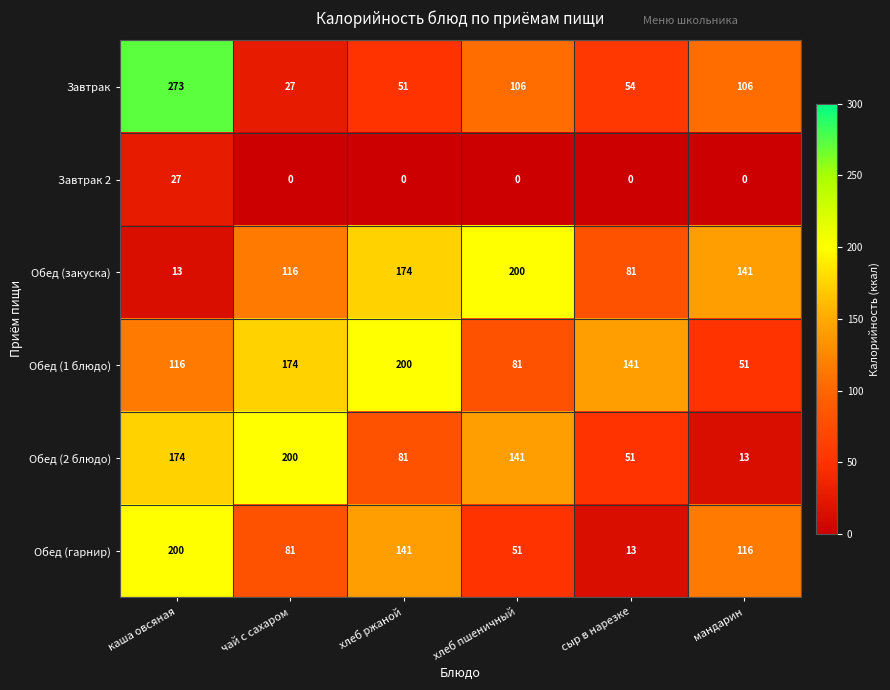

At каша овсяная, list the series in order from smallest to largest.

Обед (закуска), Завтрак 2, Обед (1 блюдо), Обед (2 блюдо), Обед (гарнир), Завтрак